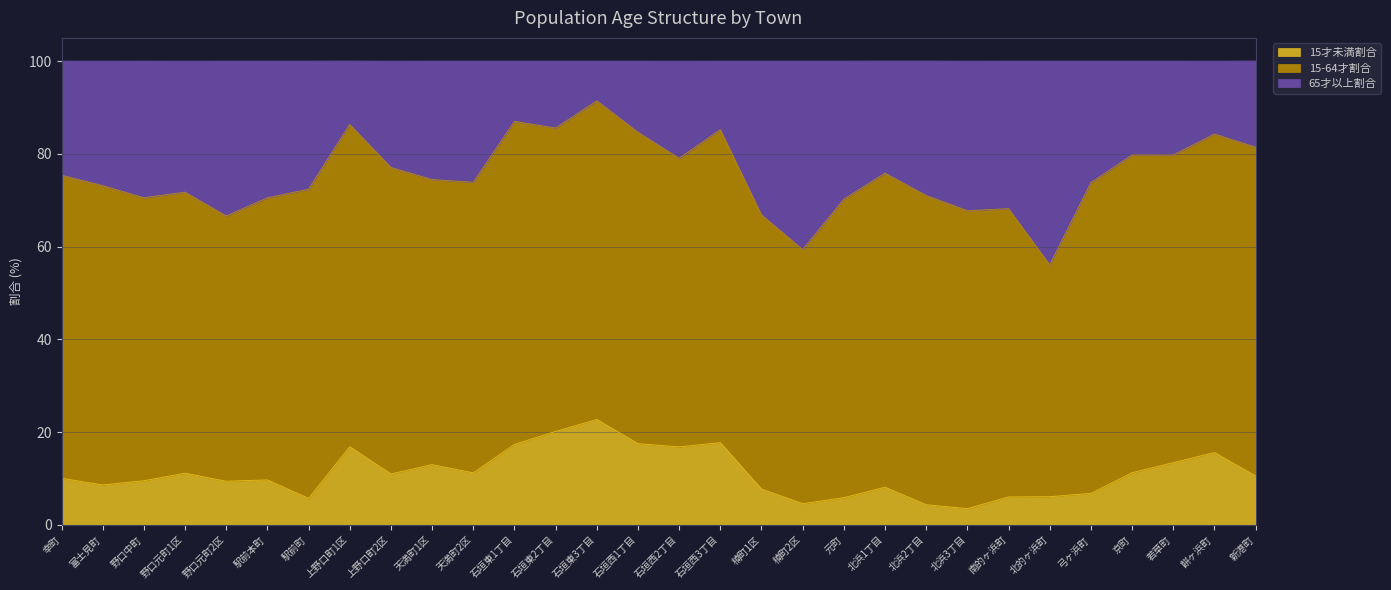

How many data points in 15才未満割合 are less than 10?

14